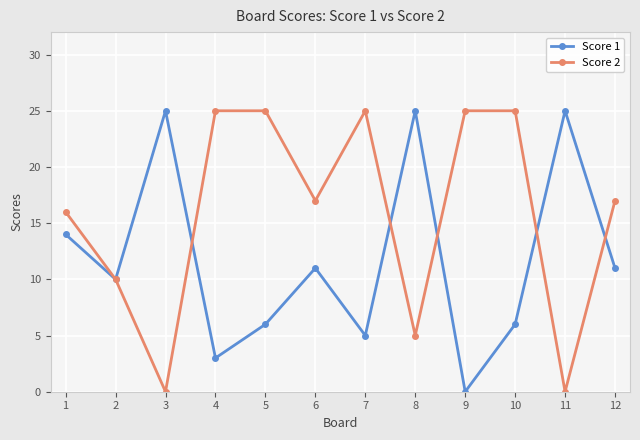

Is the value of Score 1 at 7 greater than the value of Score 2 at 1?

No